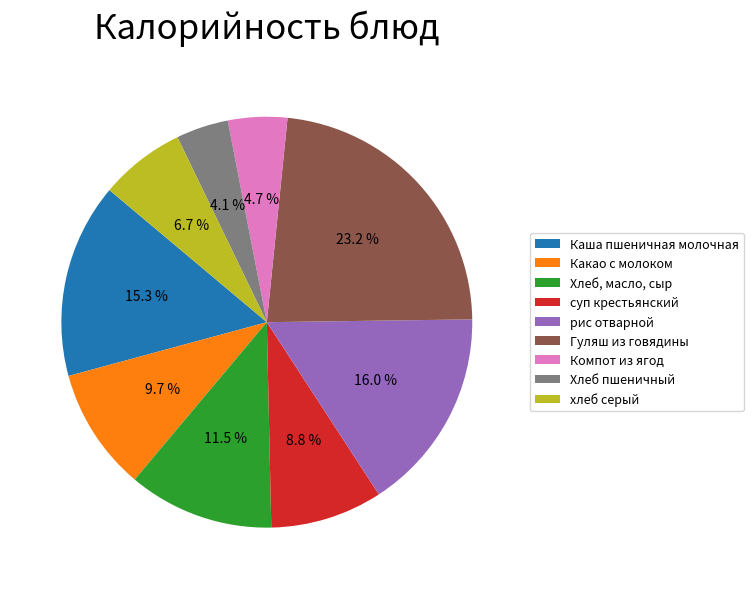

How many slices are in this pie chart?

9